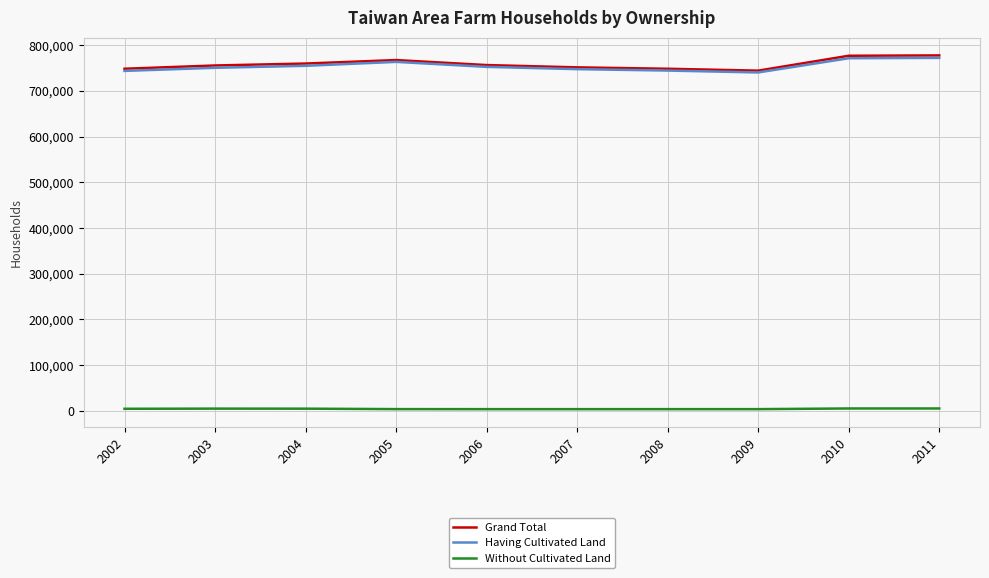

True or false: Grand Total and Without Cultivated Land intersect in this chart.

False